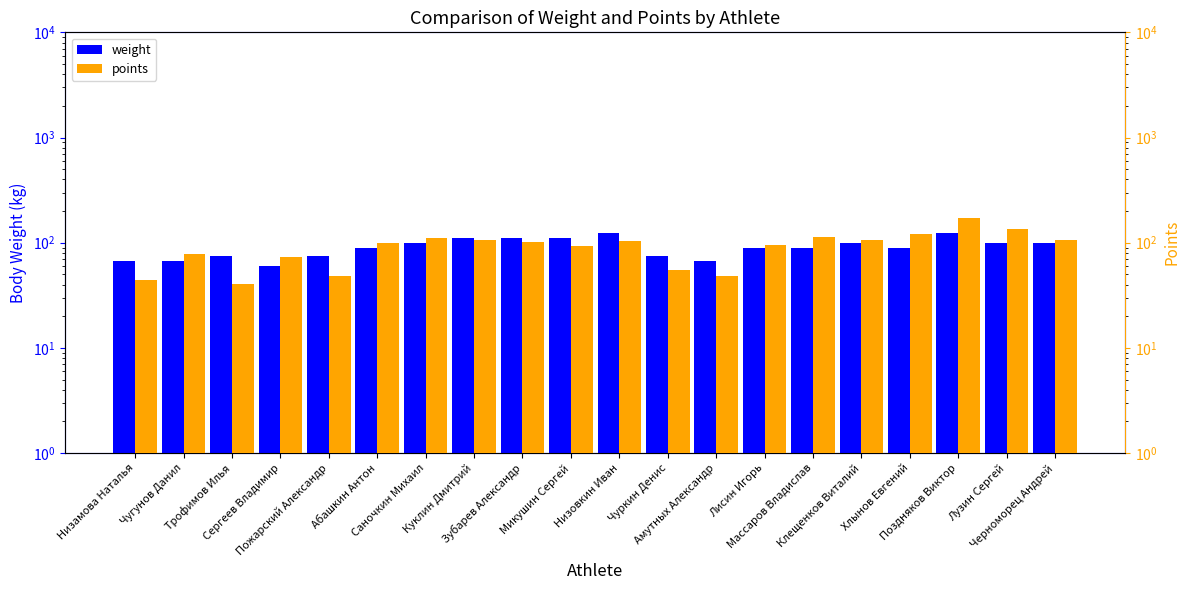

What is the spread (max minus min) of values at Поздняков Виктор?

45.0